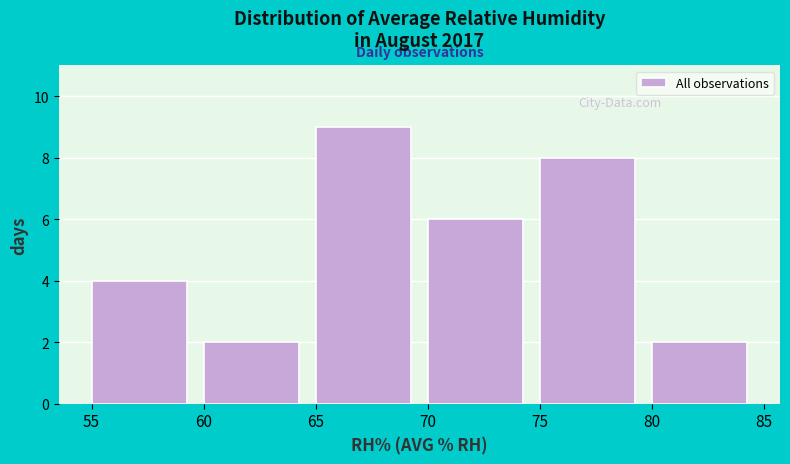

Which range on the x-axis has the tallest bar?

65 to 70